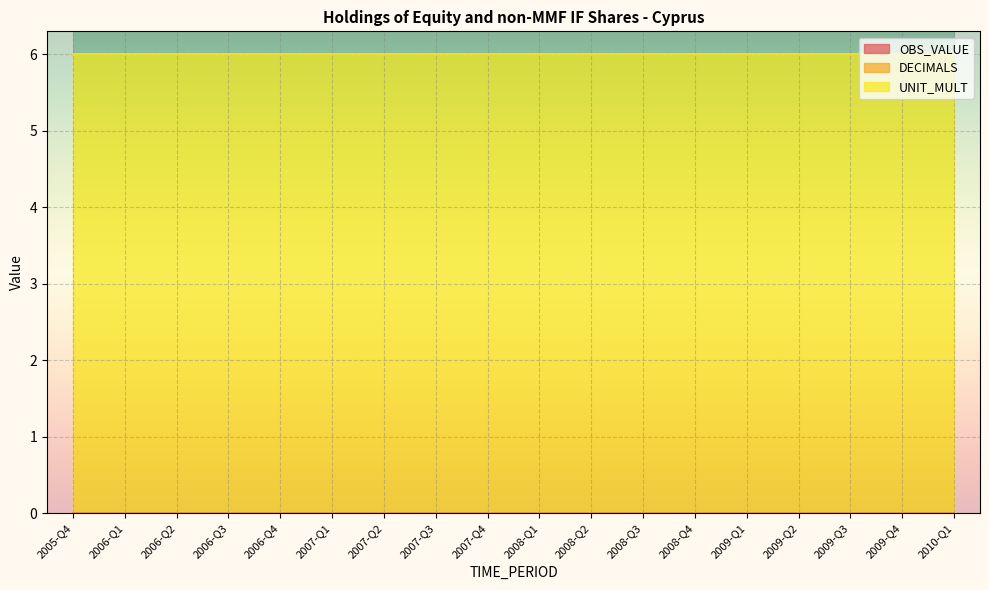

How many data points does each series have?

18